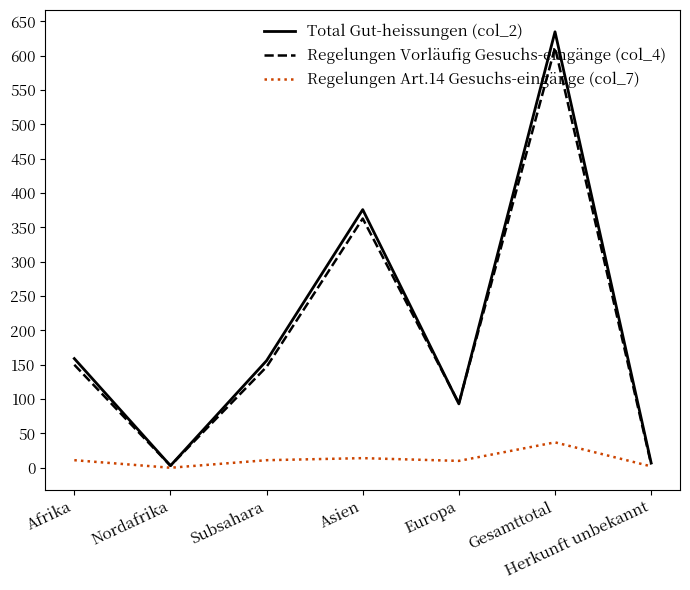

What is the total value across all series at Europa?

197